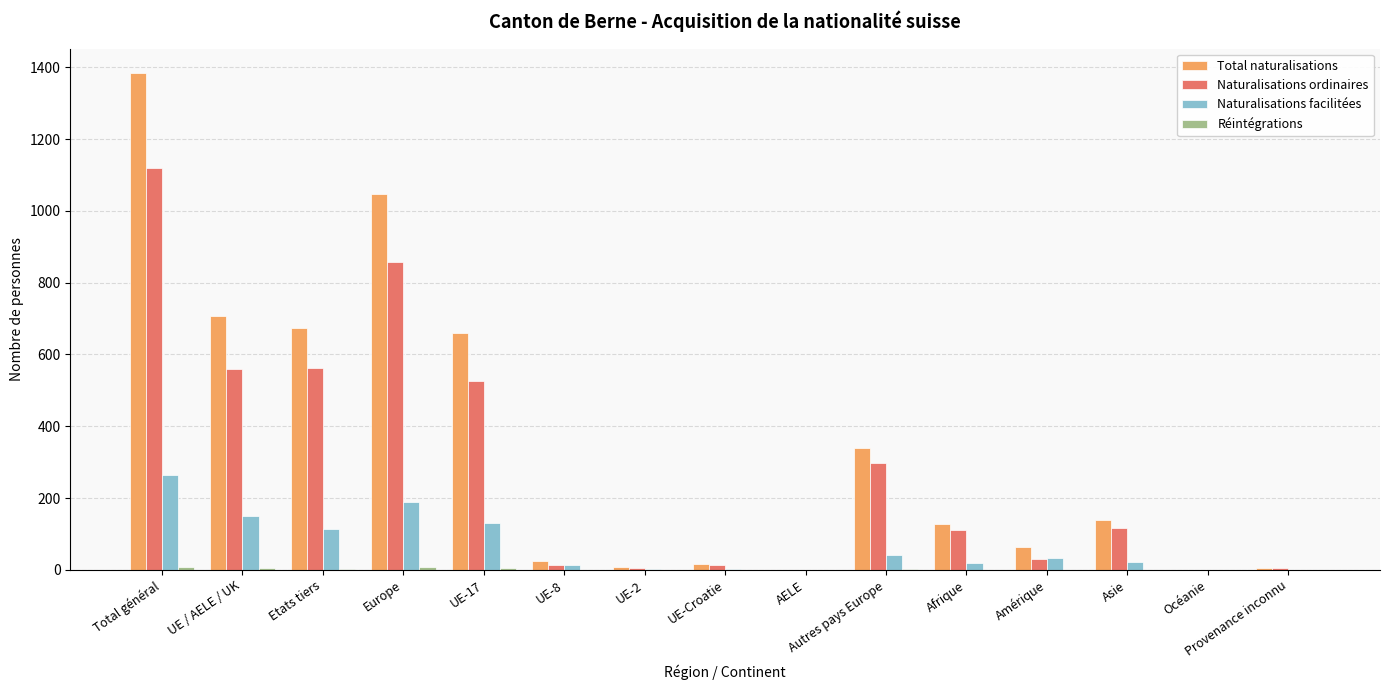

Which series has the largest total across all categories?

Total naturalisations